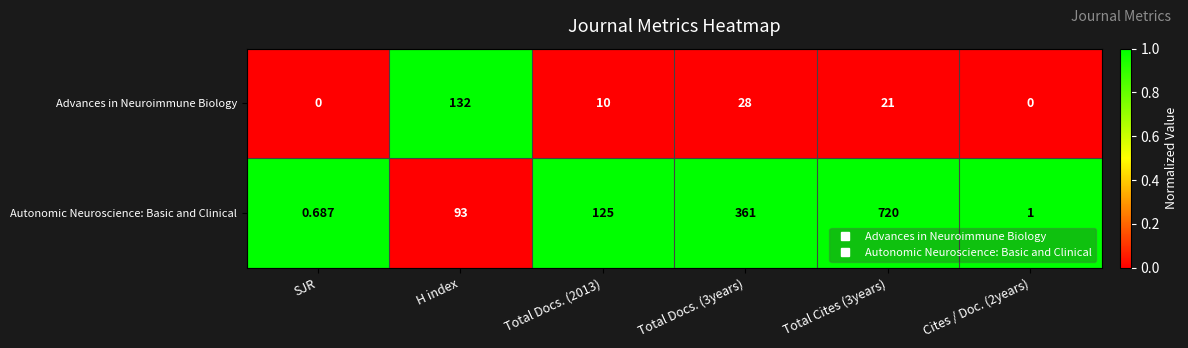

Rank the series at H index from highest to lowest value.

Advances in Neuroimmune Biology, Autonomic Neuroscience: Basic and Clinical